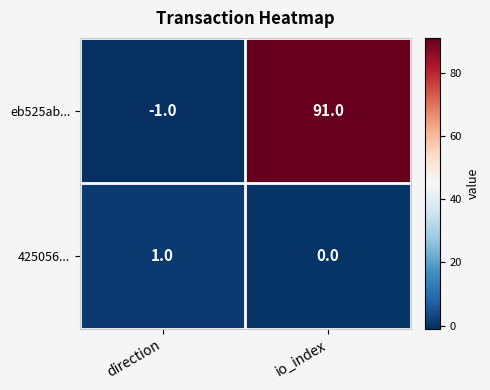

How many values in the eb525ab... series are below 91?

1